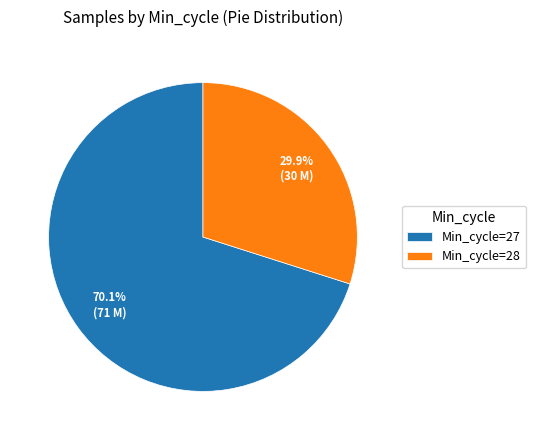

Which has a higher value, Min_cycle=28 or Min_cycle=27?

Min_cycle=27